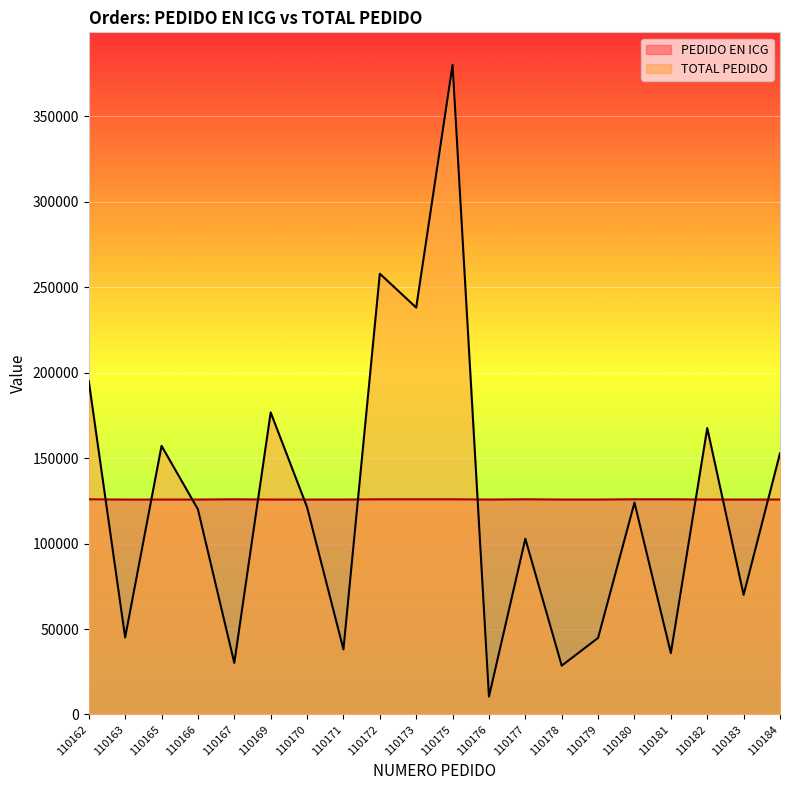

Reading left to right, what are all the values shown in this chart?

PEDIDO EN ICG: 110162=125870	110163=125704	110165=125717	110166=125718	110167=125871	110169=125719	110170=125720	110171=125721	110172=125872	110173=125873	110175=125874	110176=125722	110177=125875	110178=125723	110179=125724	110180=125876	110181=125877	110182=125725	110183=125726	110184=125727
TOTAL PEDIDO: 110162=195000	110163=45051	110165=157135	110166=120000	110167=30152	110169=176675	110170=121268	110171=38080	110172=257820	110173=238014	110175=380000	110176=10472	110177=102788	110178=28560	110179=44800	110180=123950	110181=35892	110182=167550	110183=69980	110184=152780